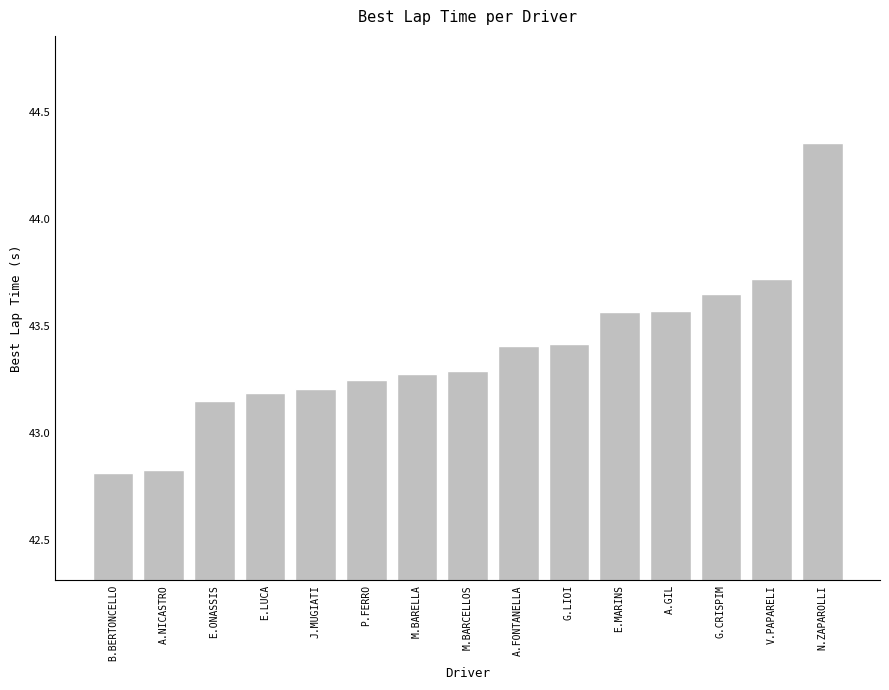

What is the label of the 10th bar from the right?

P.FERRO